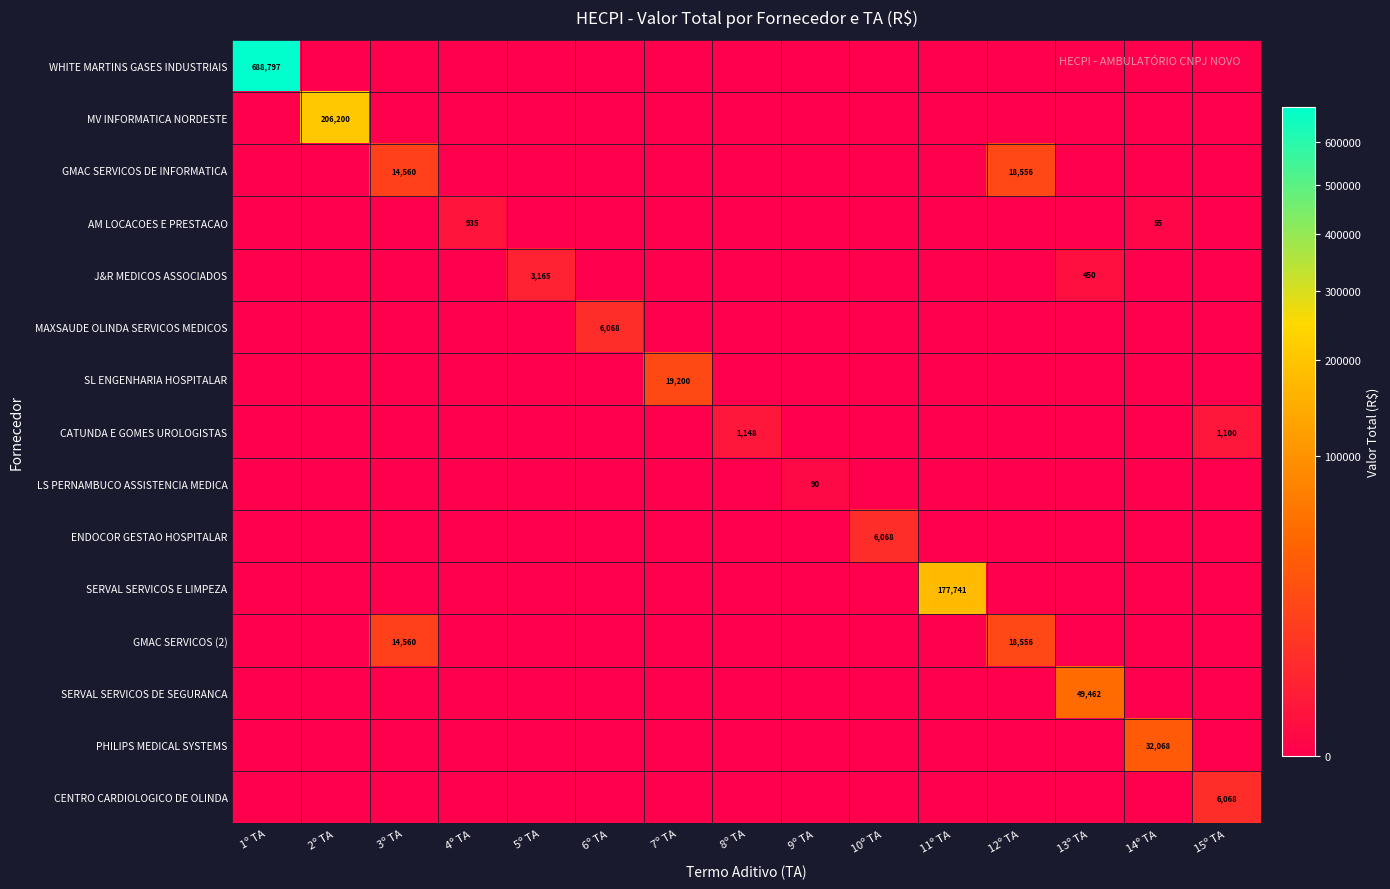

What is the maximum value for LS PERNAMBUCO ASSISTENCIA MEDICA?

90